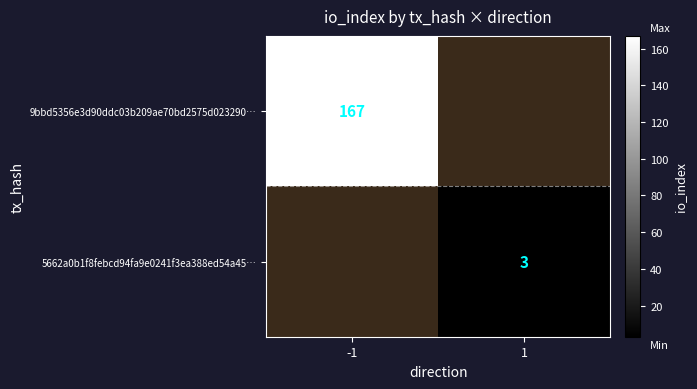

True or false: 5662a0b1f8febcd94fa9e0241f3ea388ed54a45… has a value of 3 at 1.

True